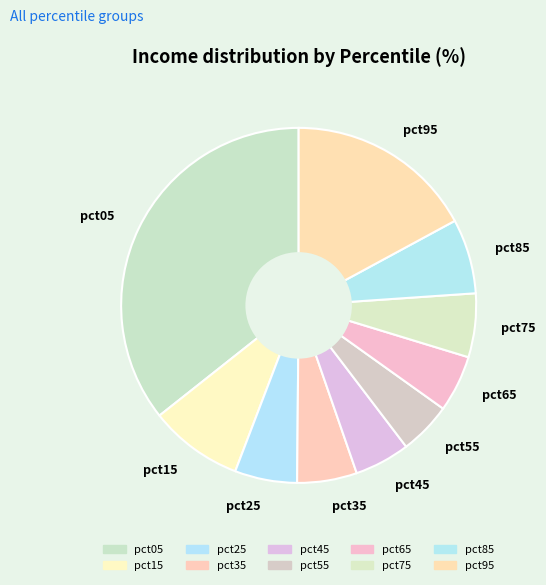

Between pct55 and pct85, which is larger?

pct85